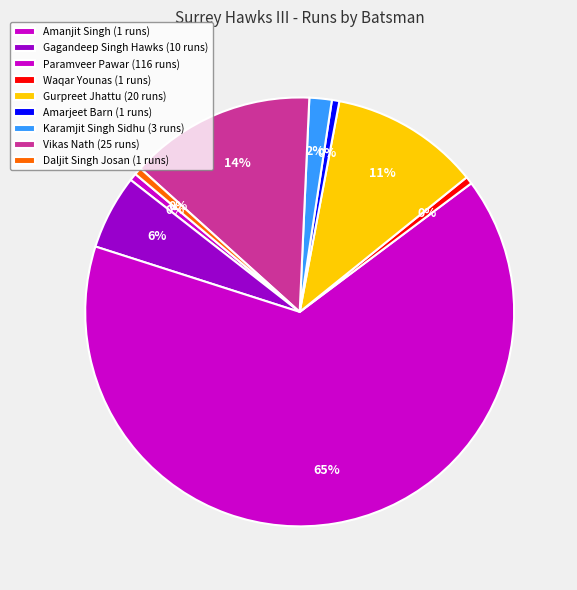

To the nearest percent, what percentage of the pie is Daljit Singh Josan?

1%